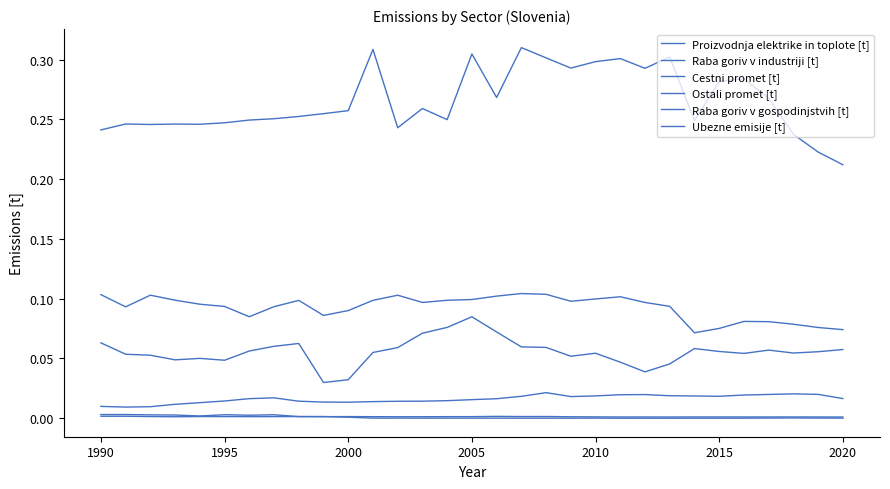

Is this an area chart (filled region under the line)?

No